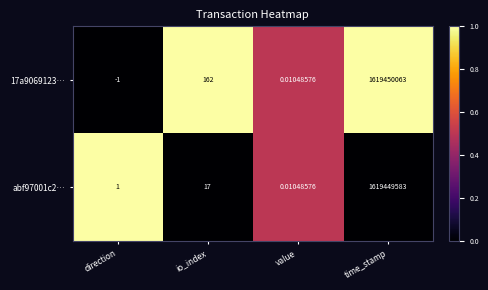

Which series has the largest range (max minus min)?

17a9069123…